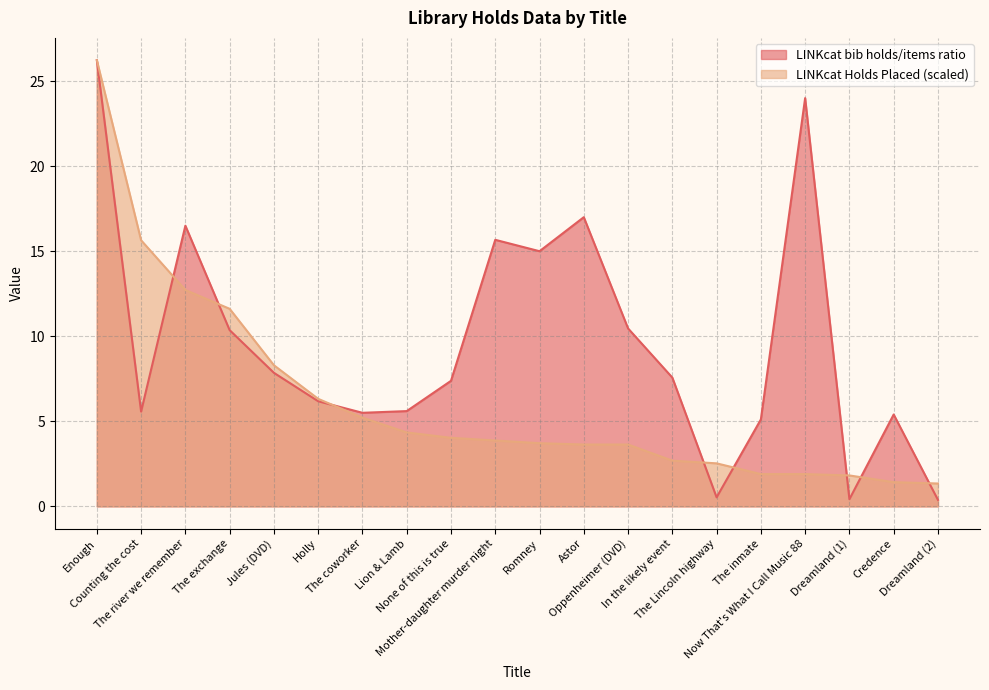

What is the sum of all LINKcat Holds Placed values?

122.9